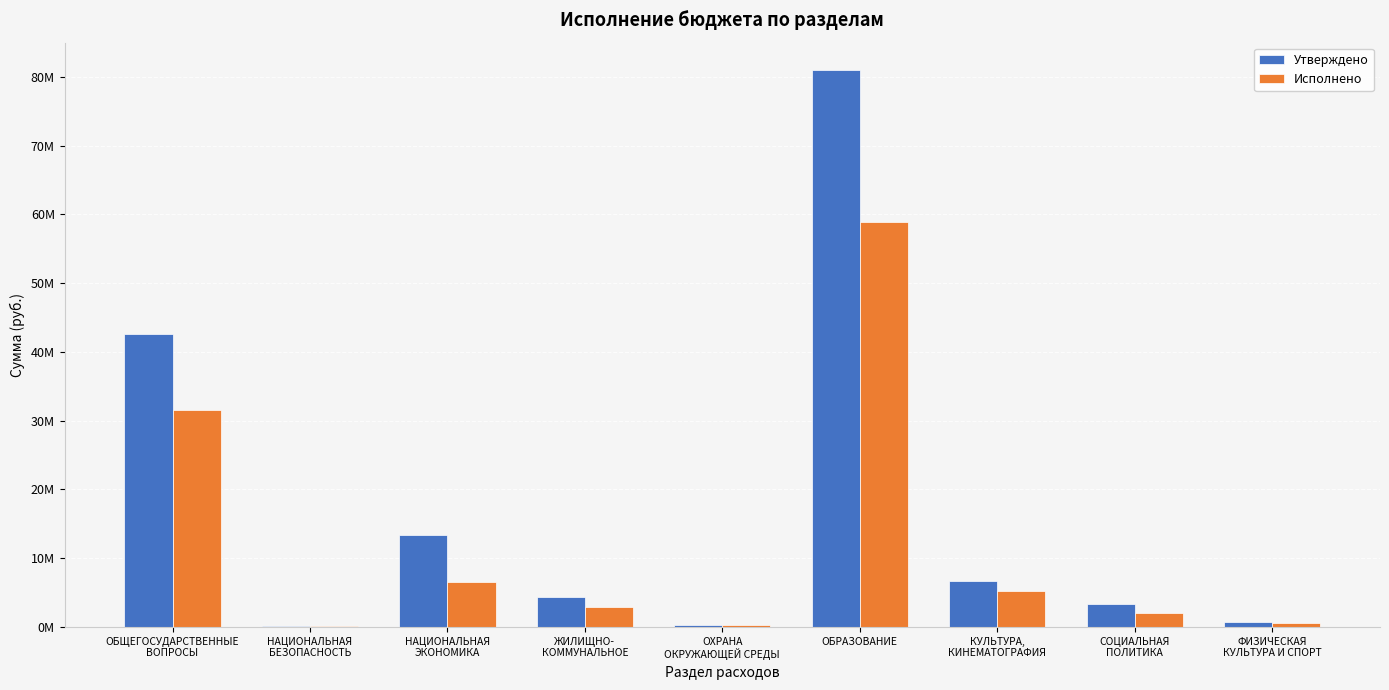

What position from the right is ОХРАНА
ОКРУЖАЮЩЕЙ СРЕДЫ?

5